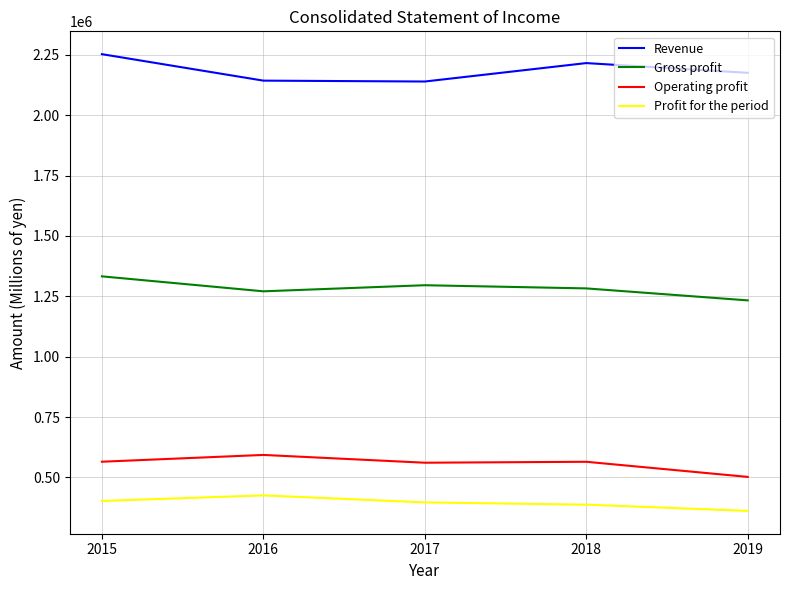

What is the difference between the highest and lowest values at 2016?

1717514